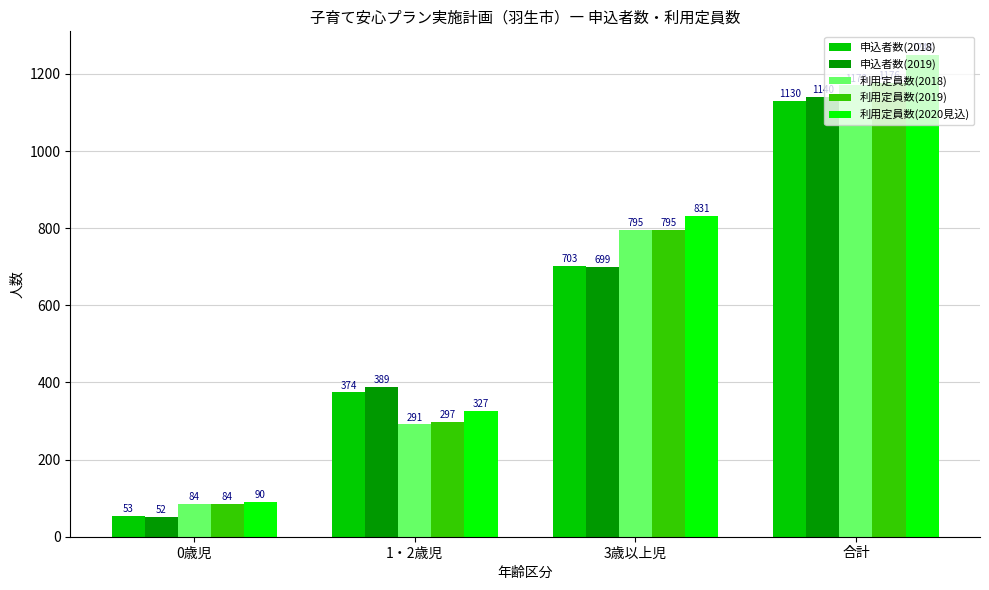

Reading left to right, extract all data points from this chart.

申込者数(2018): 53	374	703	1130
申込者数(2019): 52	389	699	1140
利用定員数(2018): 84	291	795	1170
利用定員数(2019): 84	297	795	1176
利用定員数(2020見込): 90	327	831	1248